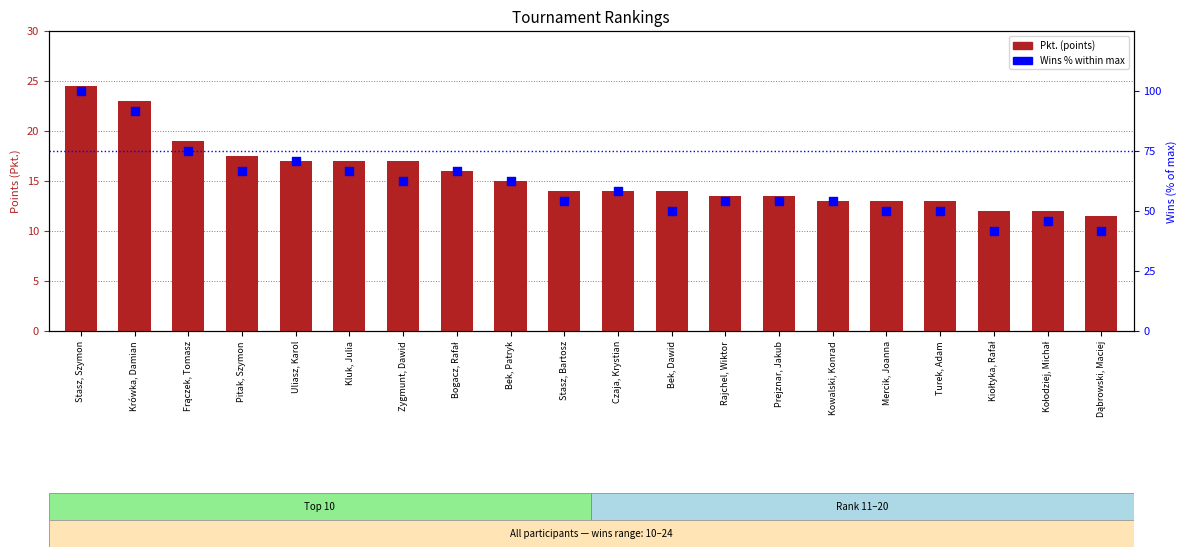

Which series has the largest total across all categories?

Wins % within max